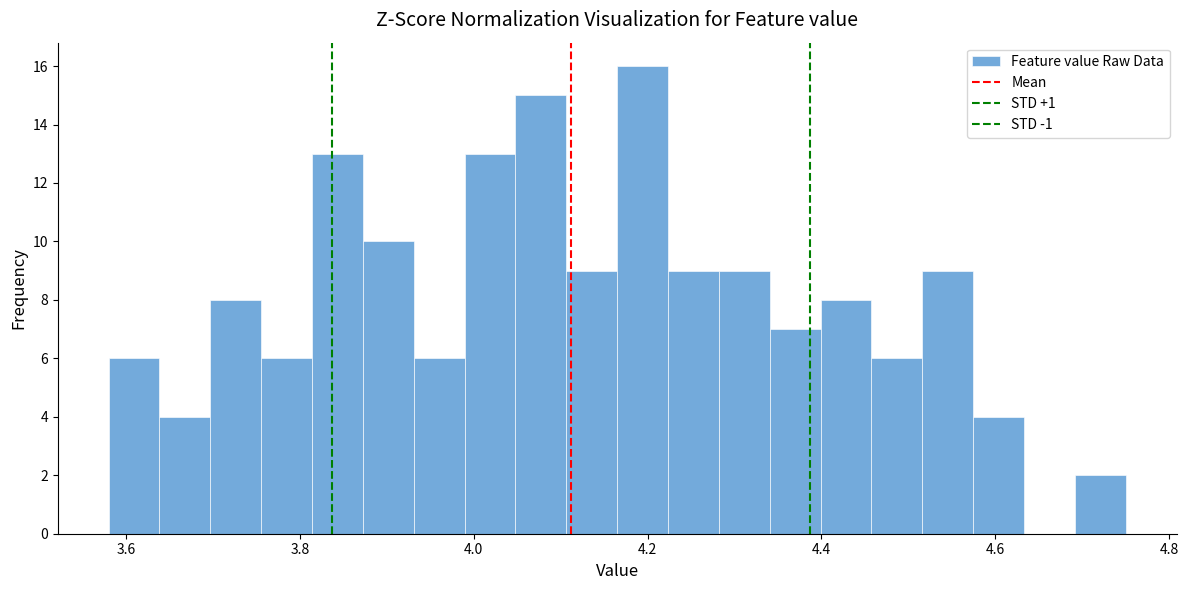

Around what value on the x-axis is the tallest bar? Give the approximate position of its centre, as read against the axis.

4.20